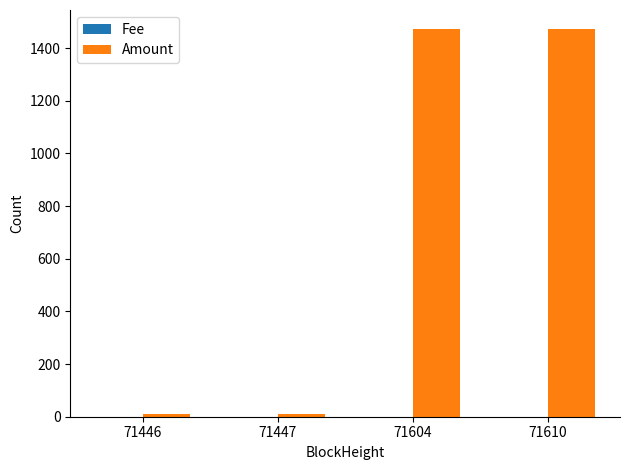

What is the maximum value shown in the chart?

1471.1